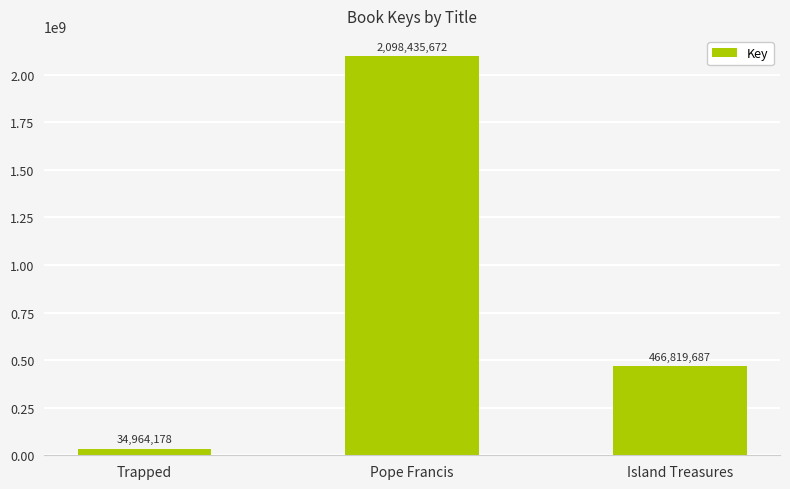

Is it true that the value at Pope Francis is 1149509466?

False